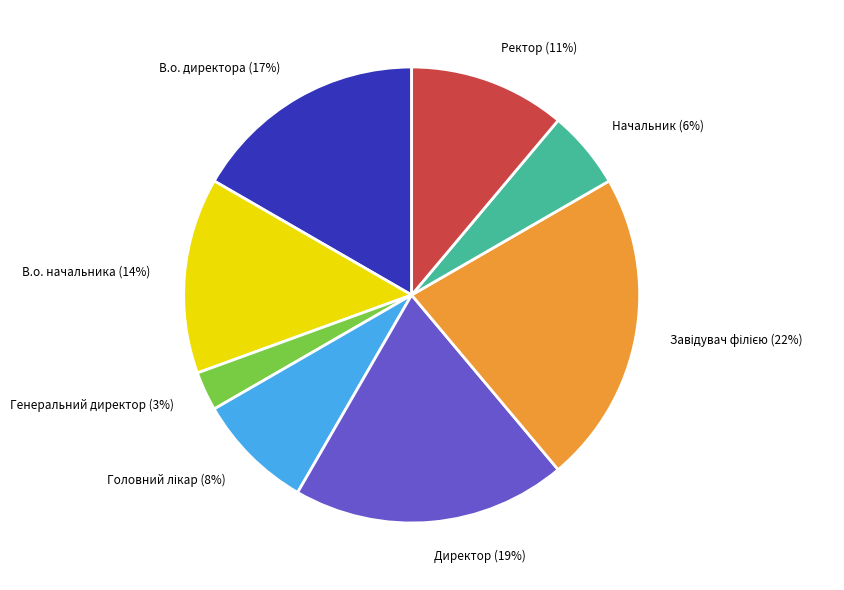

Which has a higher value, Ректор or В.о. начальника?

В.о. начальника